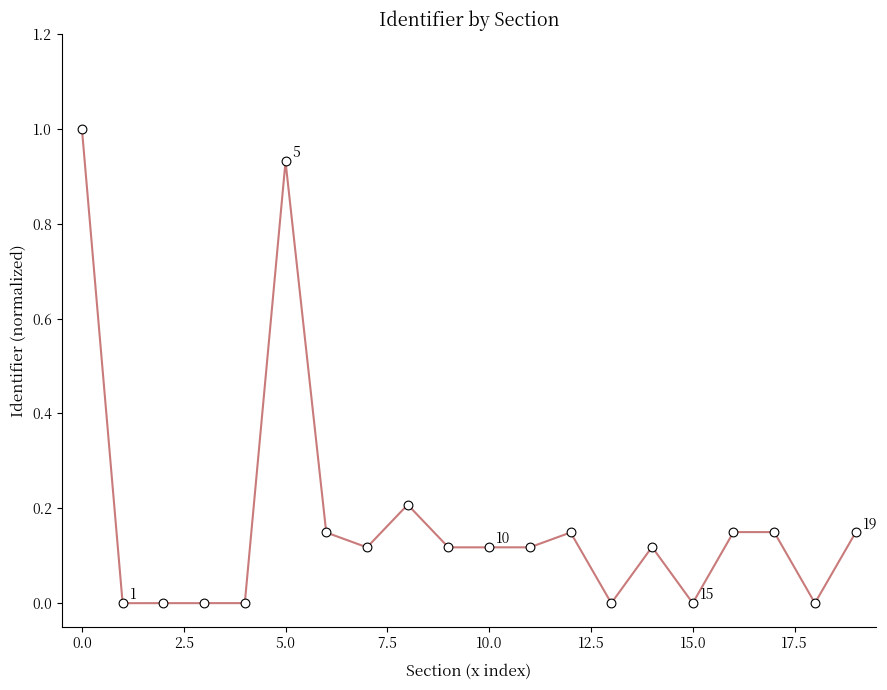

What is the greatest value displayed?

1.0